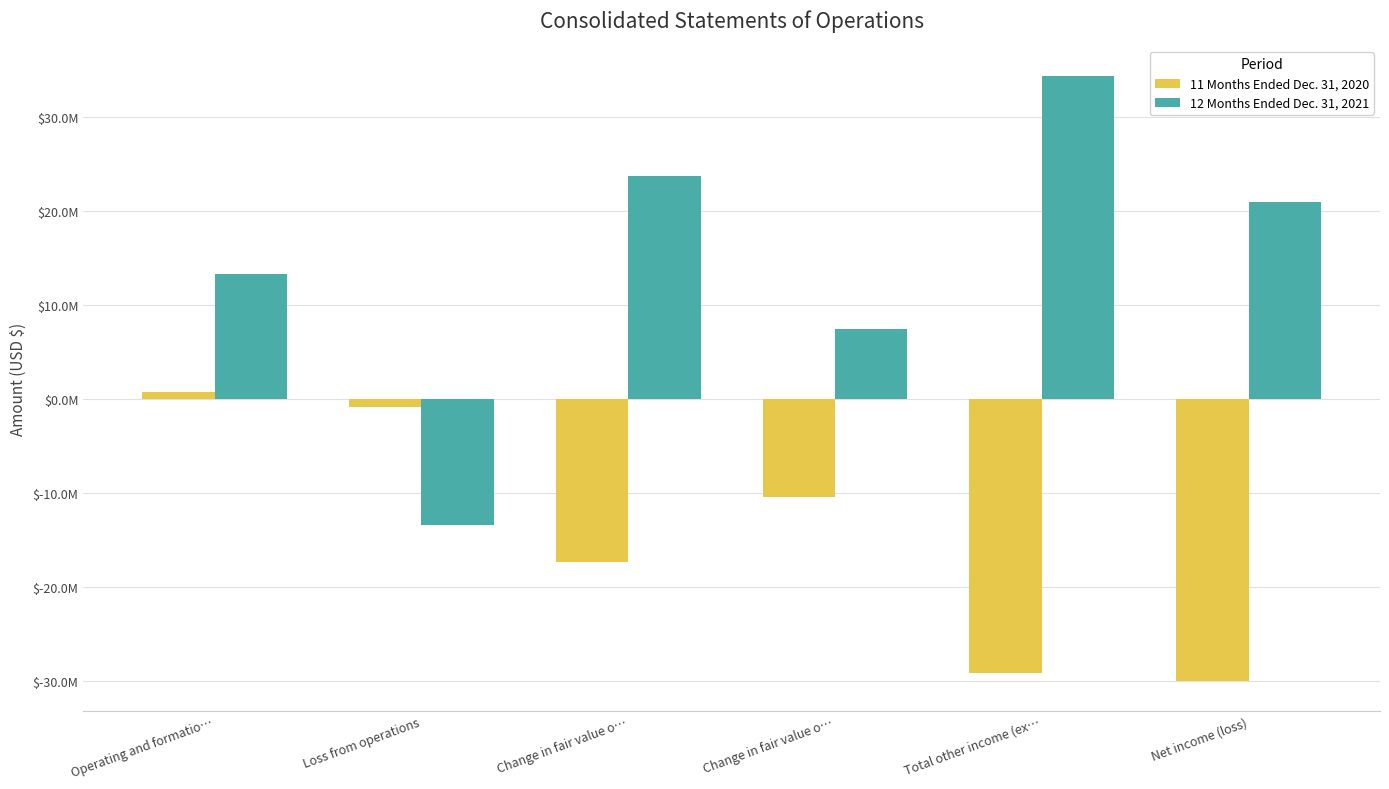

Reading left to right, what are all the values shown in this chart?

11 Months Ended Dec. 31, 2020: 806028	-806028	-17328667	-10399002	-29108720	-29914748
12 Months Ended Dec. 31, 2021: 13327278	-13327278	23699501	7494372	34354041	21026763